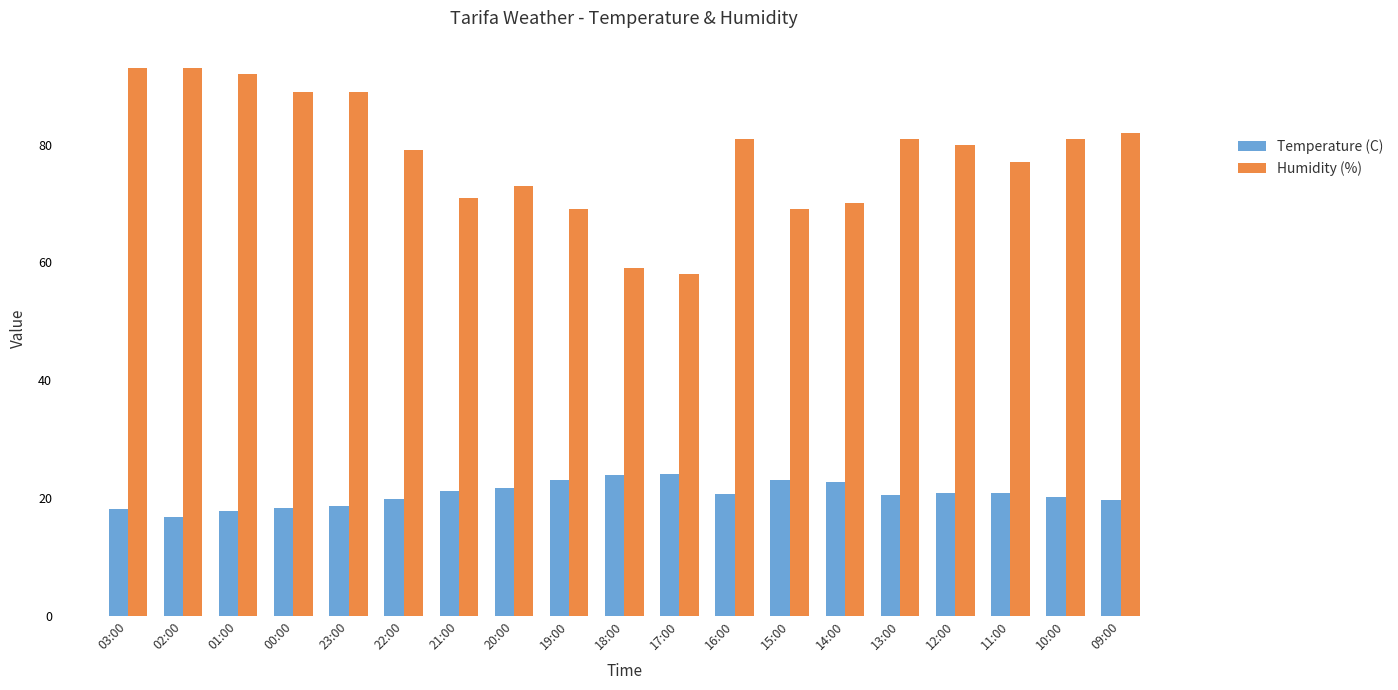

Which series has the widest spread of values?

Humidity (%)